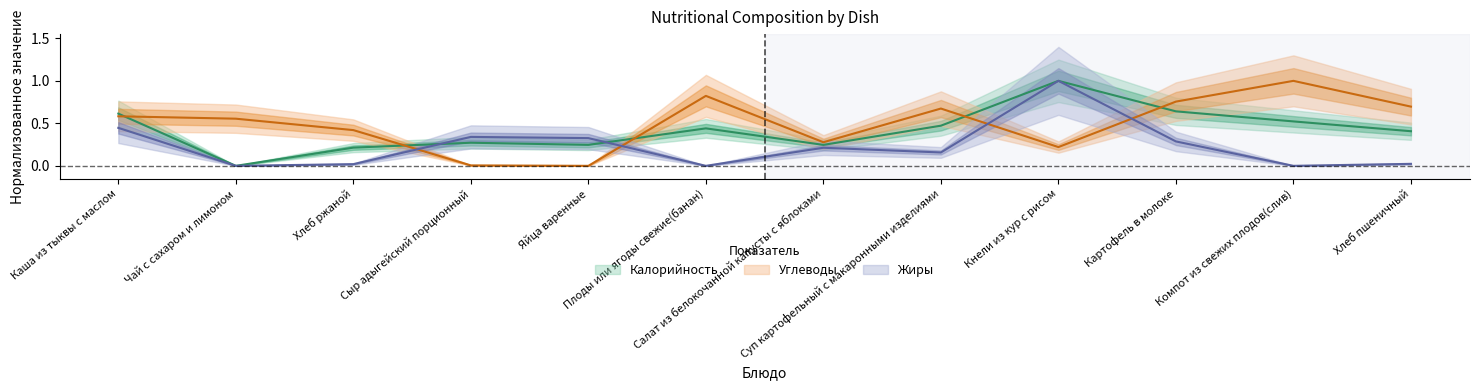

What are all the series names shown in the legend?

Калорийность, Жиры, Углеводы